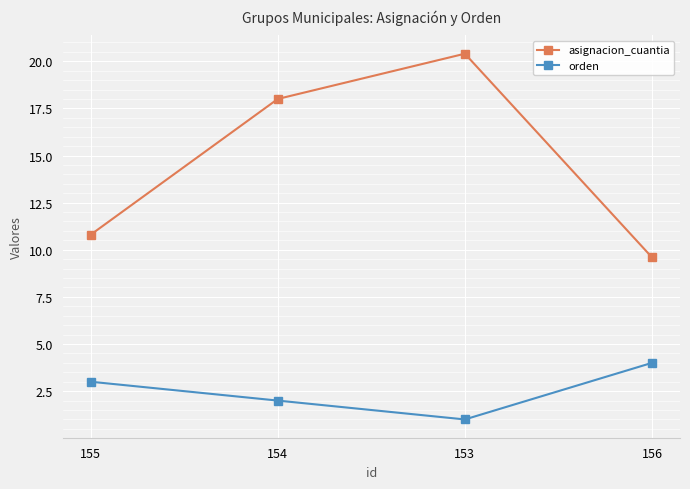

True or false: orden and asignacion_cuantia cross at least once.

False